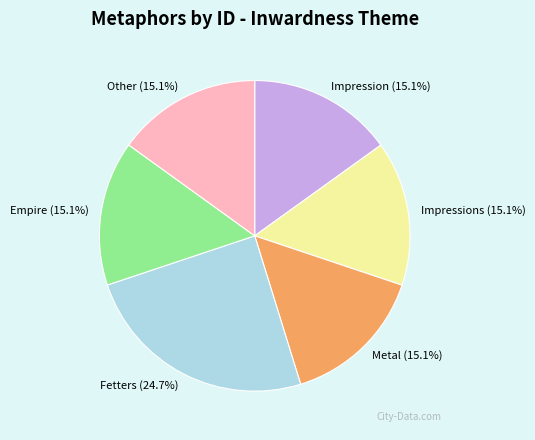

True or false: Metal accounts for 15% of the total.

True